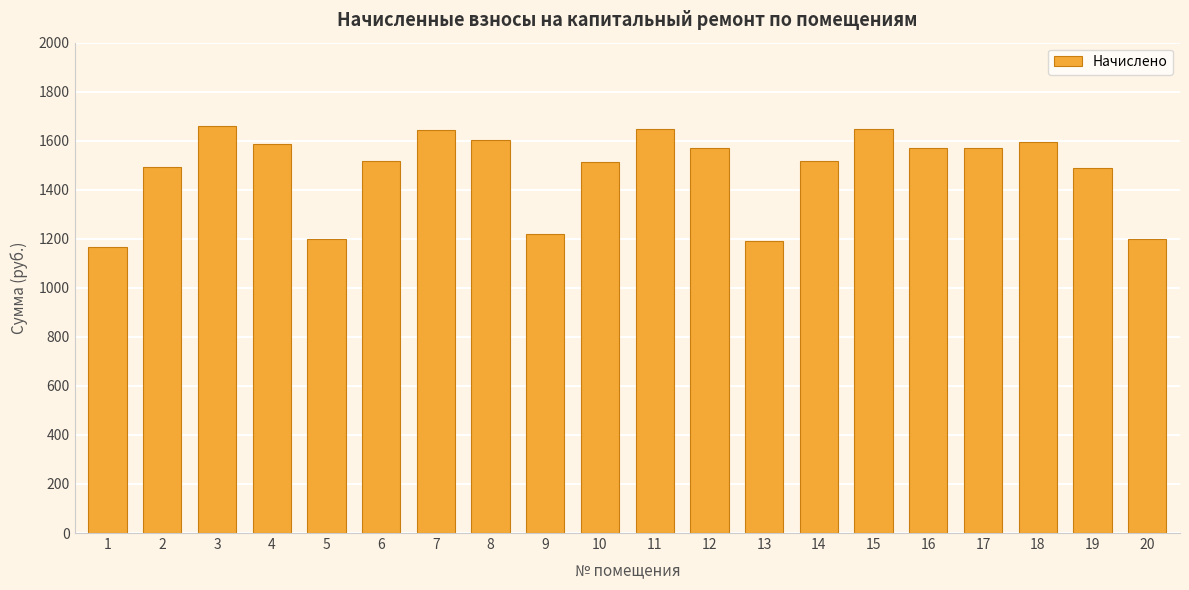

What value does the data have at 16?

1570.7